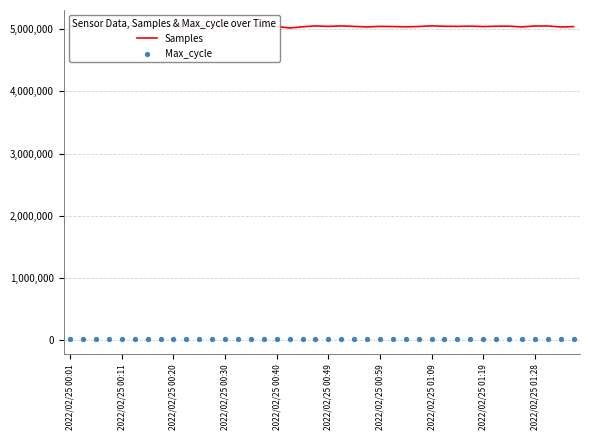

What is the total value across all series at 35?

5056506